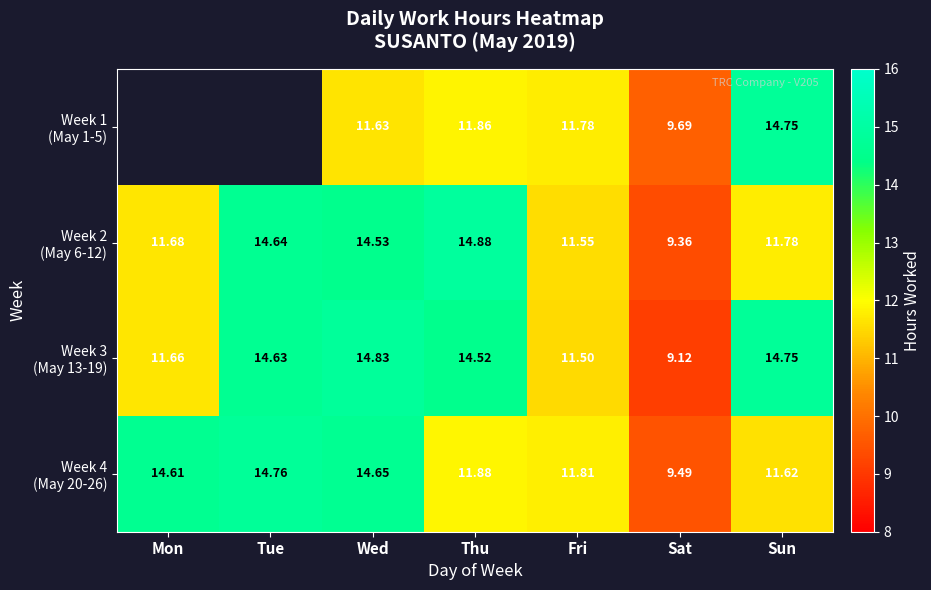

What is the sum of the Week 4 (May 20-26) values at Tue and Sat?

24.2